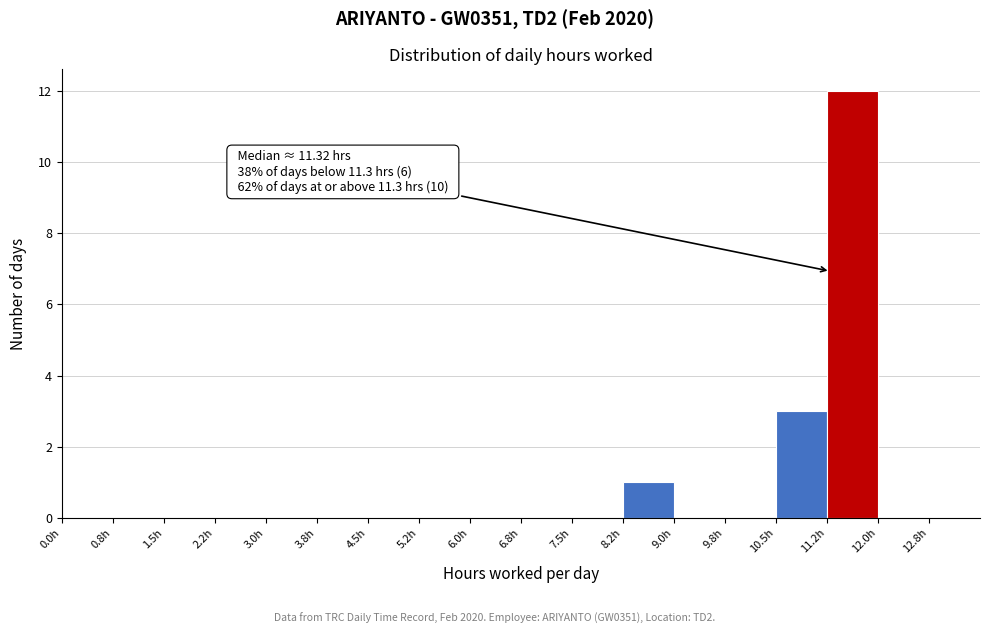

Over which range of the x-axis is the bar tallest?

11.25 to 12.00